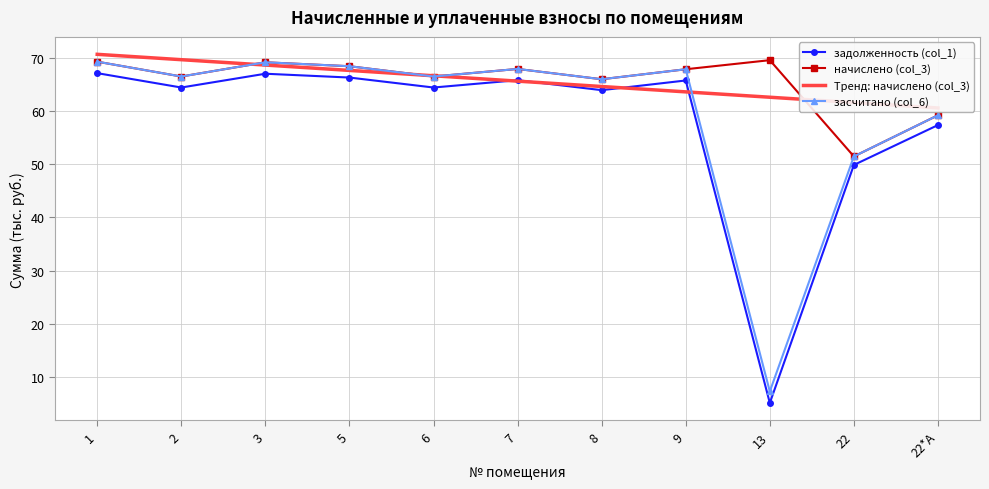

Which series ends up on top after the final intersection of засчитано (col_6) and Тренд: начислено (col_3)?

Тренд: начислено (col_3)